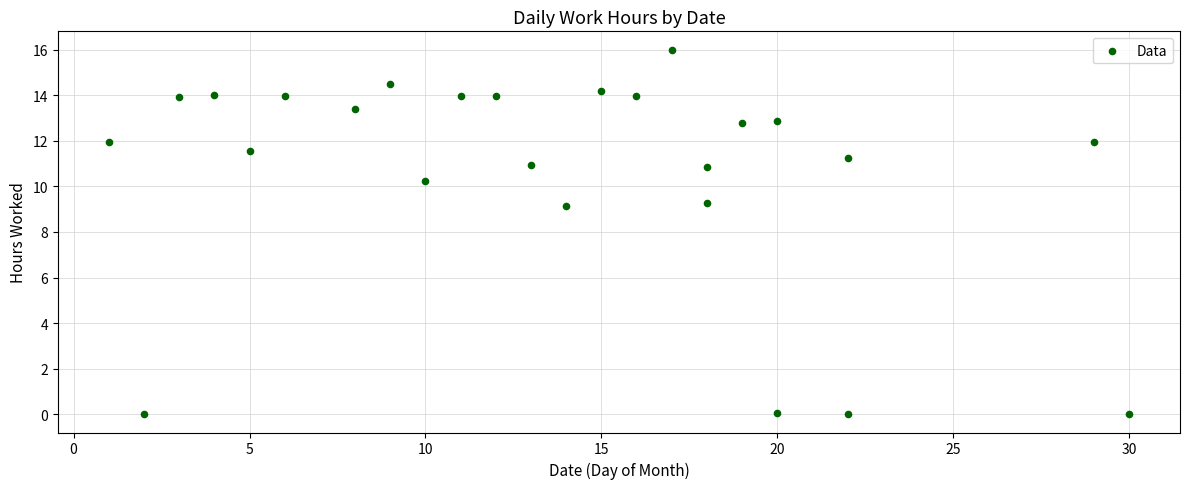

What is the range of Y values (max minus min)?

16.0